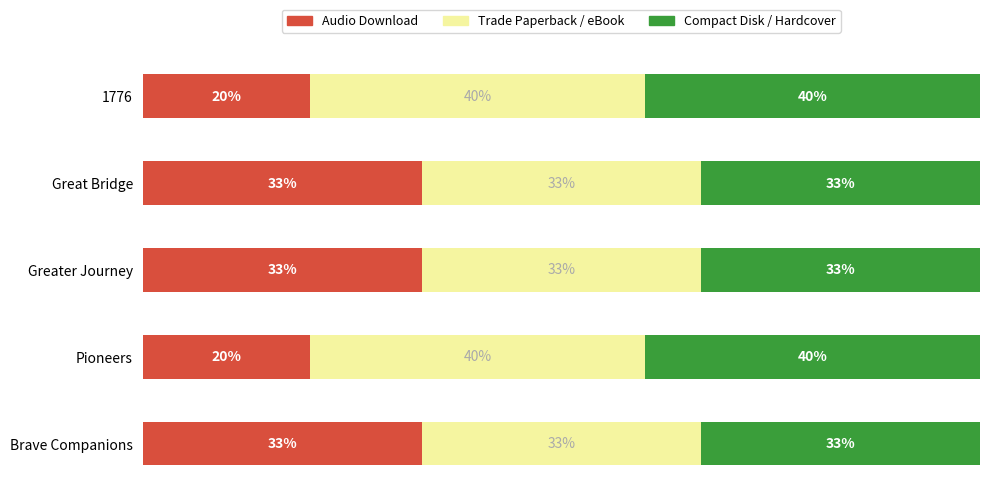

What are all the series names shown in the legend?

Audio Download, Trade Paperback / eBook, Compact Disk / Hardcover